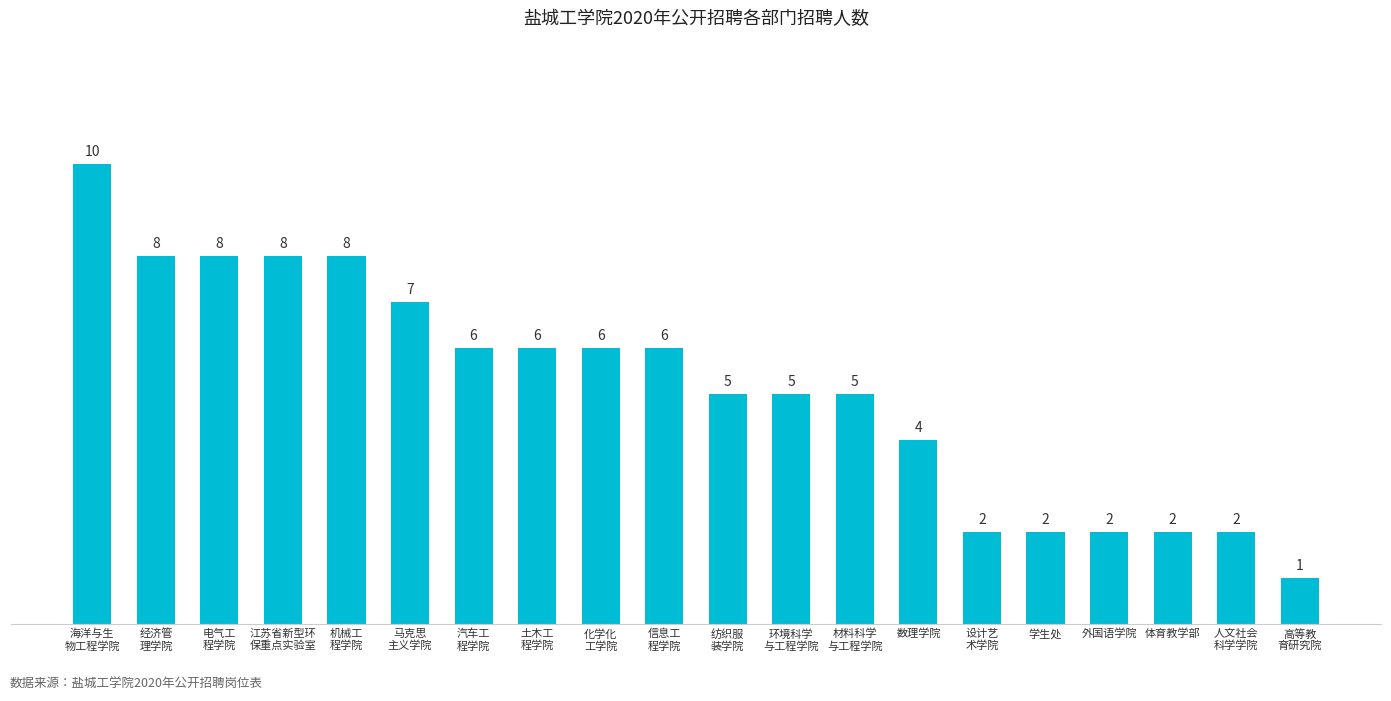

Does the chart contain stacked bars?

No